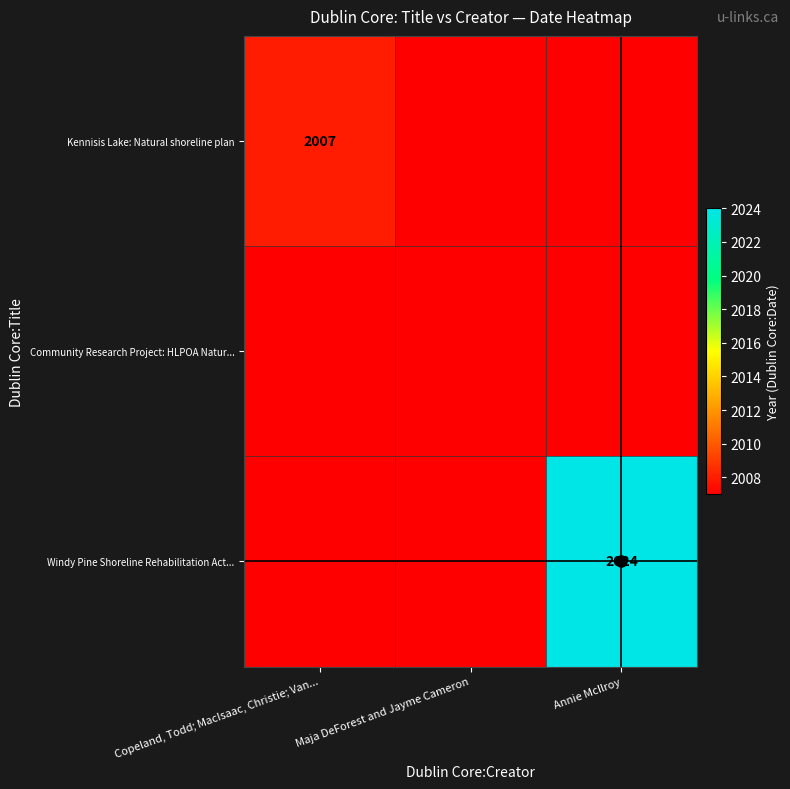

True or false: Windy Pine Shoreline Rehabilitation Act... has a value of 2024 at Annie McIlroy.

True